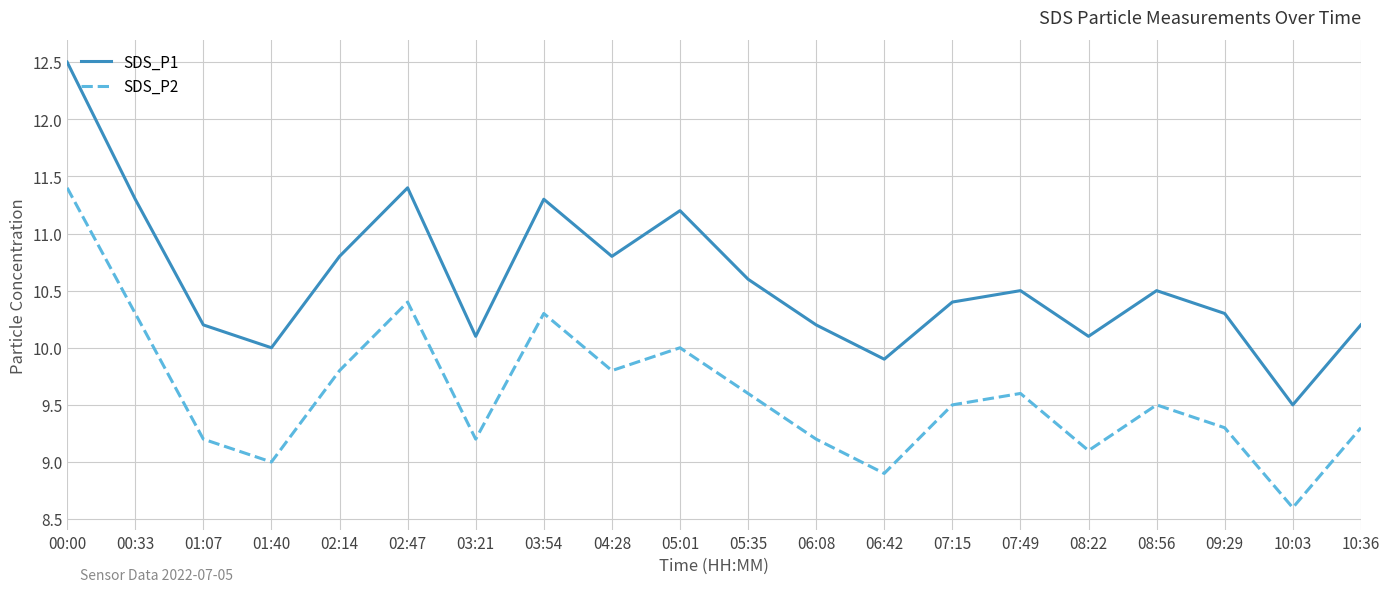

Reading left to right, transcribe all the data shown in this chart.

SDS_P1: 12.5	11.3	10.2	10.0	10.8	11.4	10.1	11.3	10.8	11.2	10.6	10.2	9.9	10.4	10.5	10.1	10.5	10.3	9.5	10.2
SDS_P2: 11.4	10.3	9.2	9.0	9.8	10.4	9.2	10.3	9.8	10.0	9.6	9.2	8.9	9.5	9.6	9.1	9.5	9.3	8.6	9.3